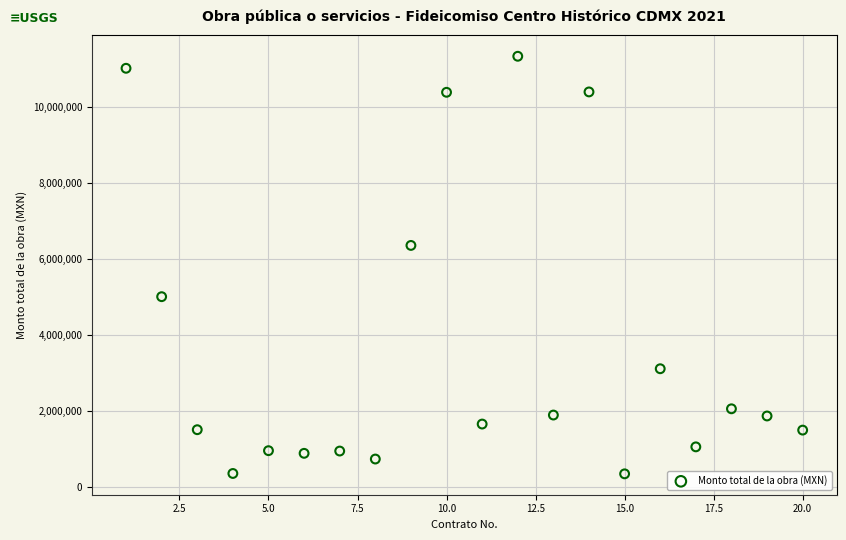

What is the range of X values (max minus min)?

19.0